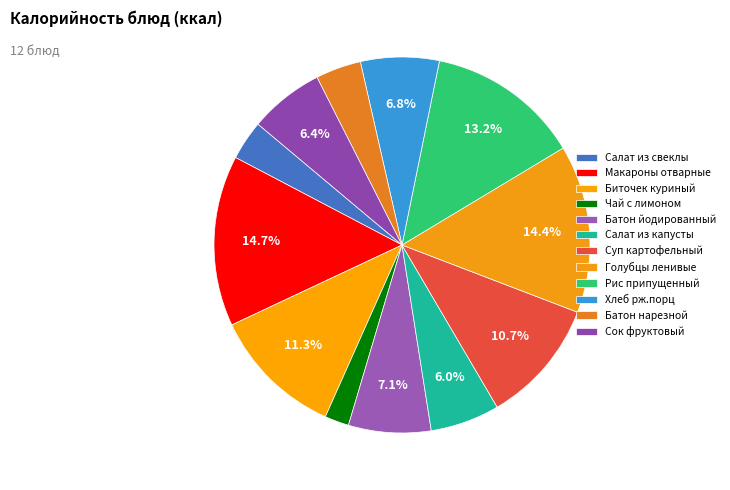

Is there a majority slice in this chart?

No